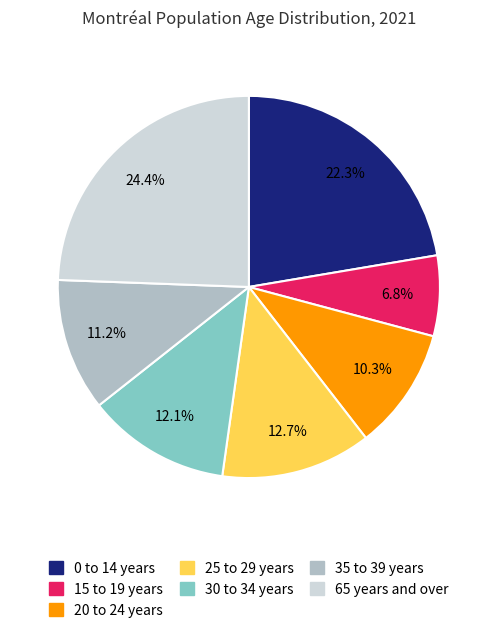

Between 25 to 29 years and 35 to 39 years, which is larger?

25 to 29 years